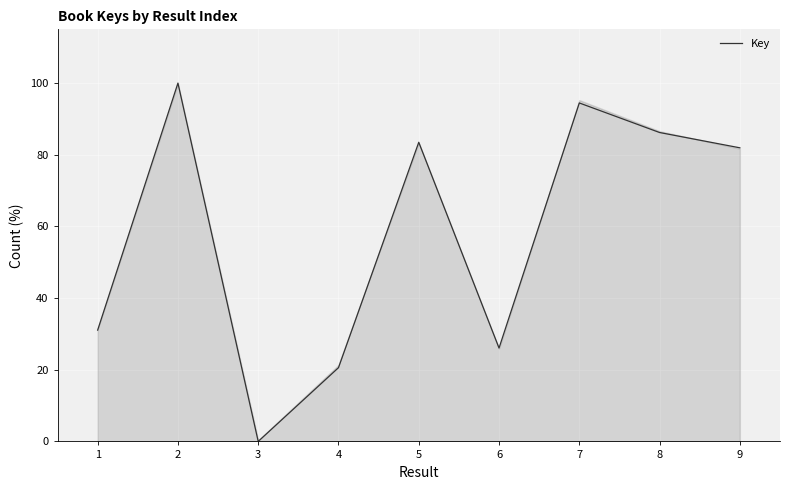

Between 3 and 7, which is larger?

7